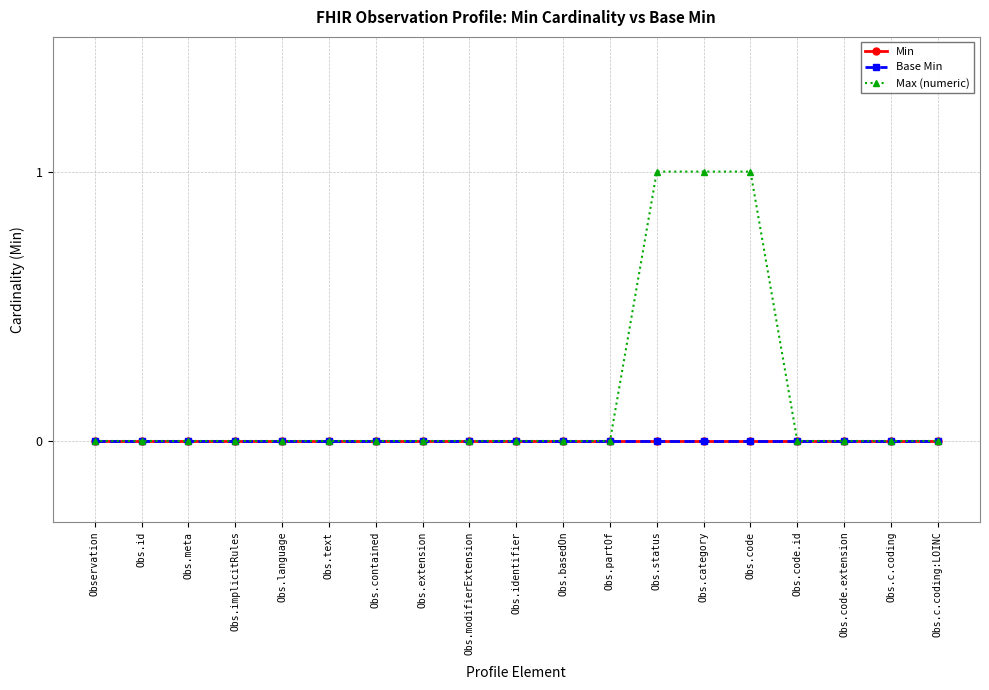

Is this an area chart (filled region under the line)?

No